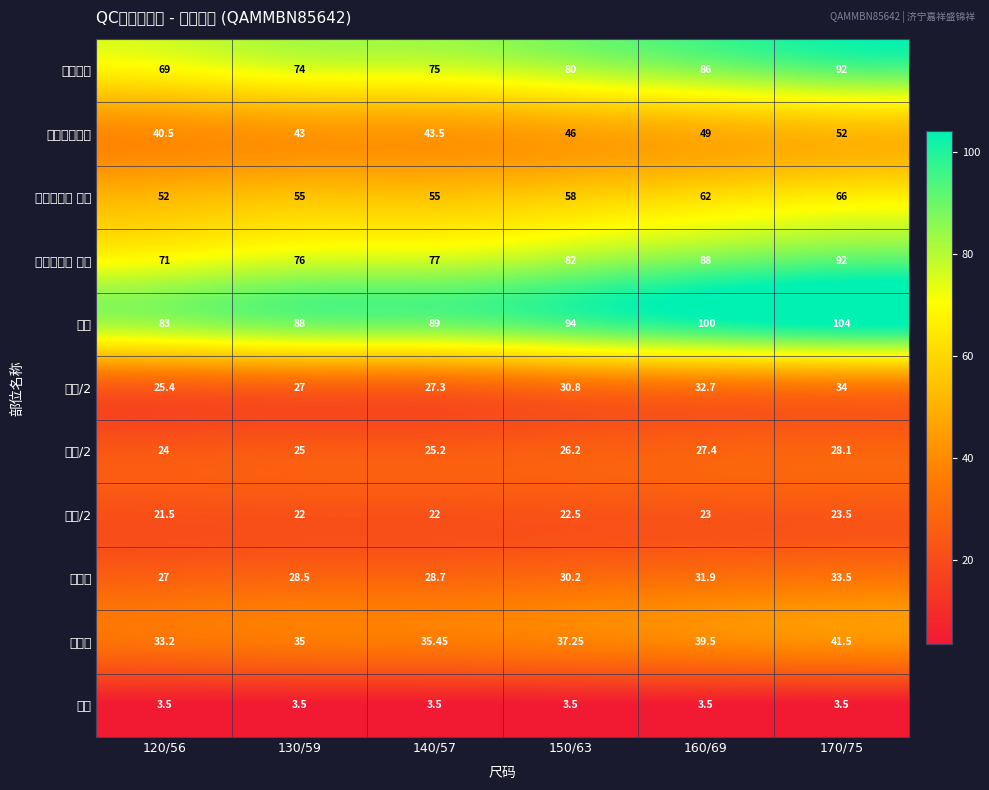

How many distinct data groups are displayed?

11